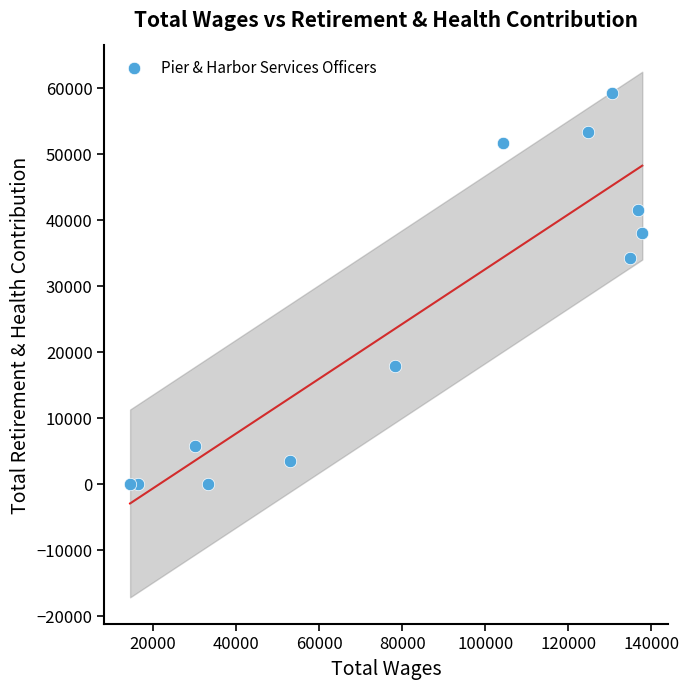

What Y value in the scatter plot is closest to 29658?

34266